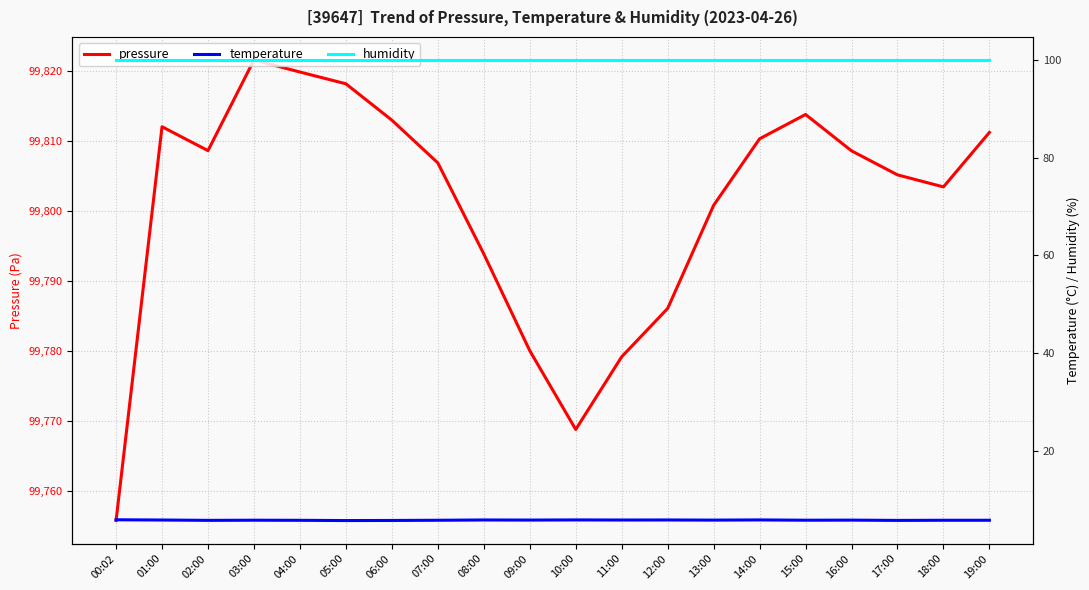

What is the minimum value shown in the chart?

5.7